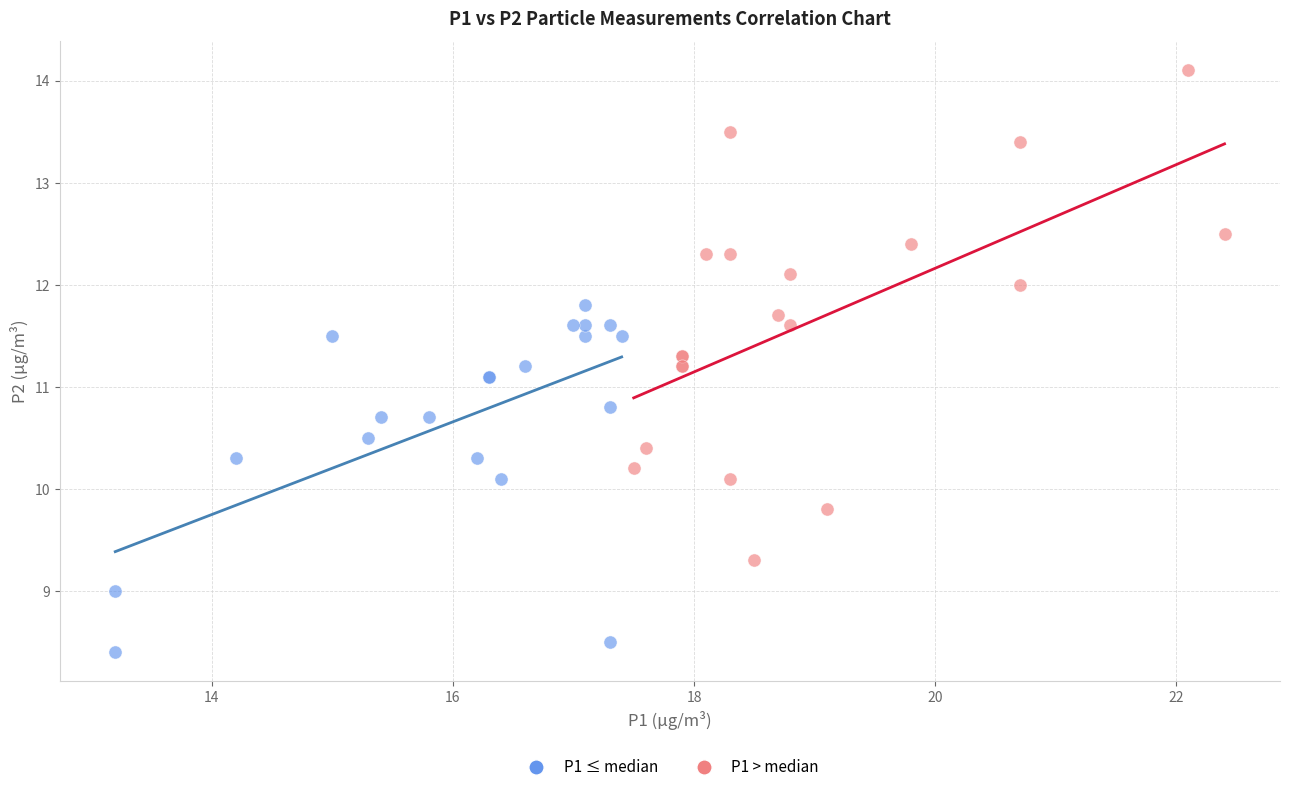

Which series contains the lowest Y value?

P1 ≤ median